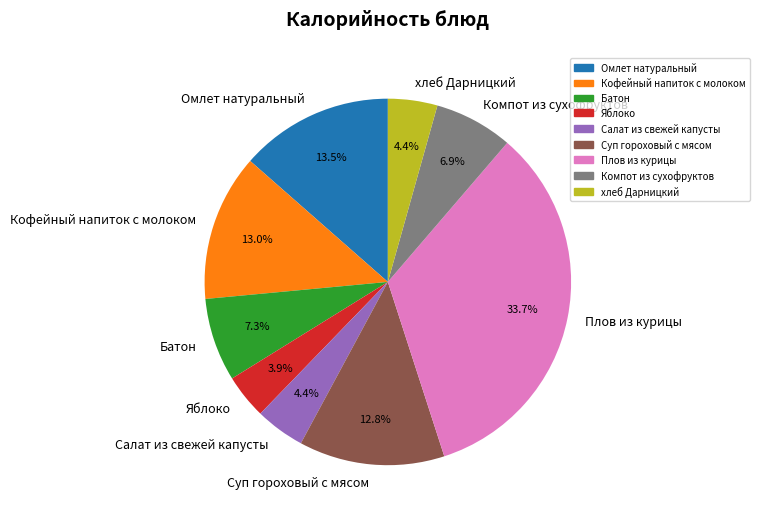

To the nearest percent, what portion does хлеб Дарницкий represent?

4%